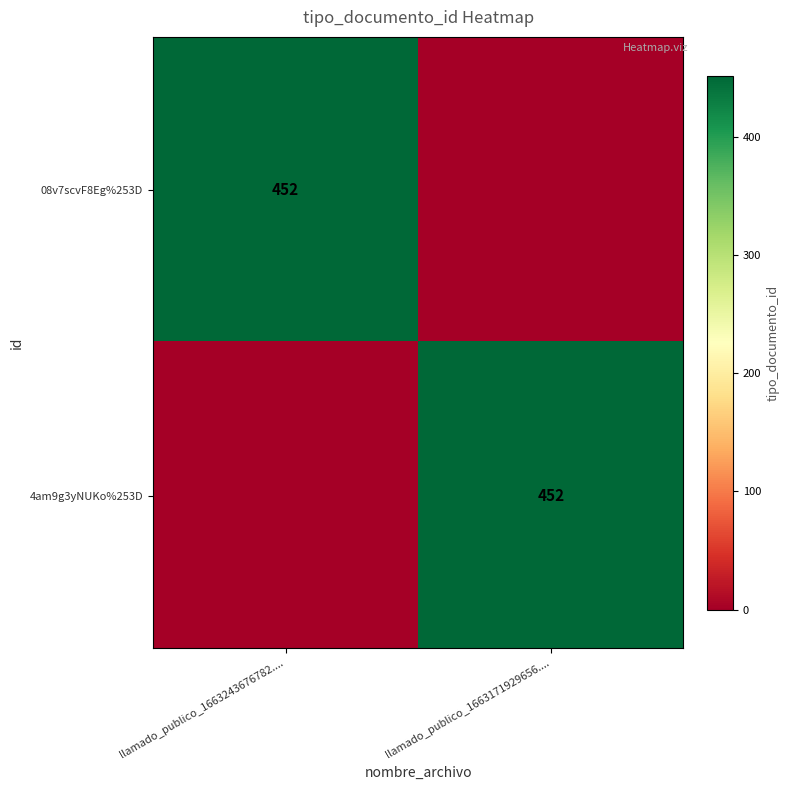

The value of 4am9g3yNUKo%253D at llamado_publico_1663171929656.... is 452. True or false?

True